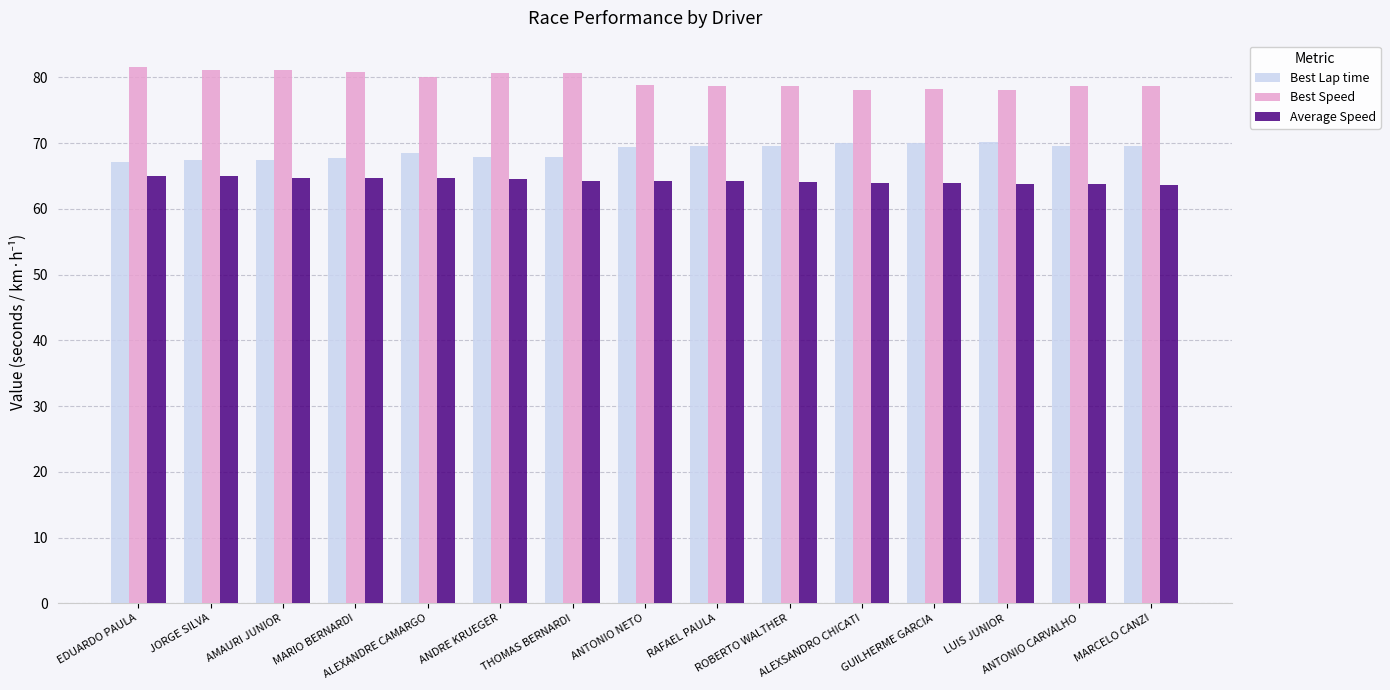

Which series has the largest total across all categories?

Best Speed